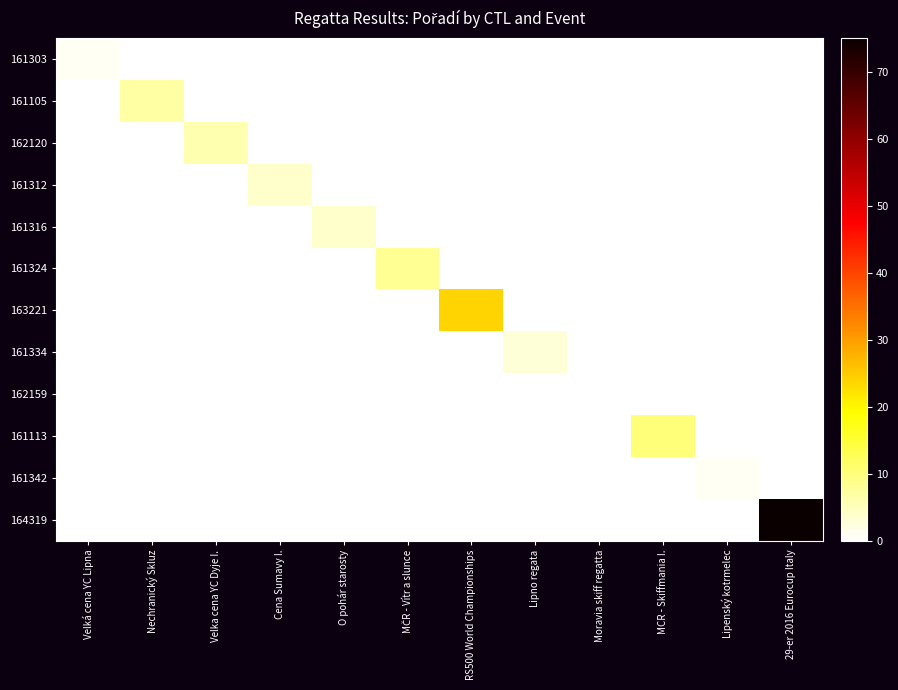

At which category is the sum across all series the highest?

29-er 2016 Eurocup Italy